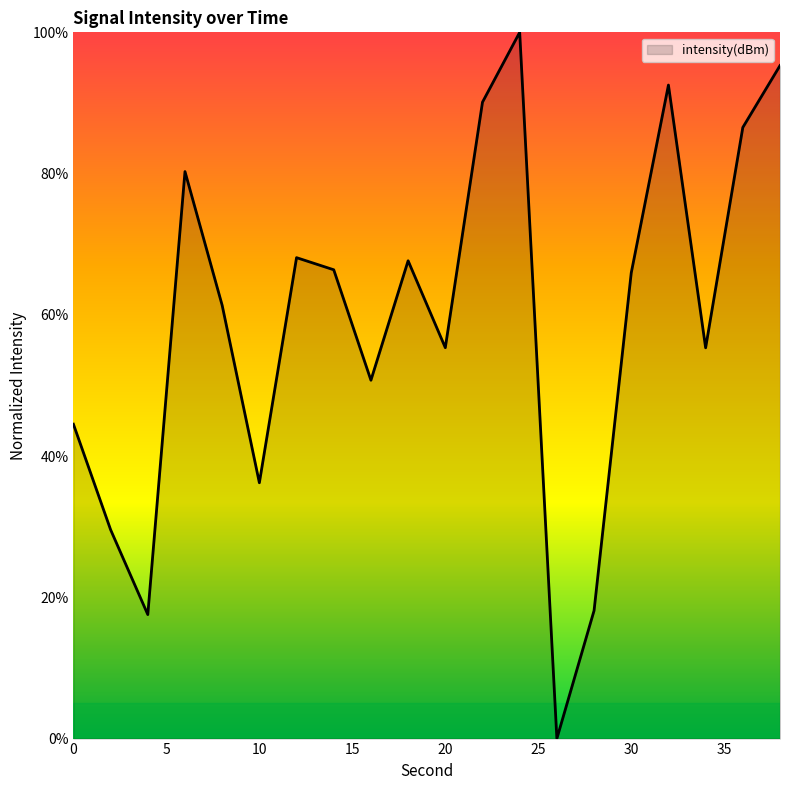

True or false: there are more than 0 points higher than both neighbors.

True